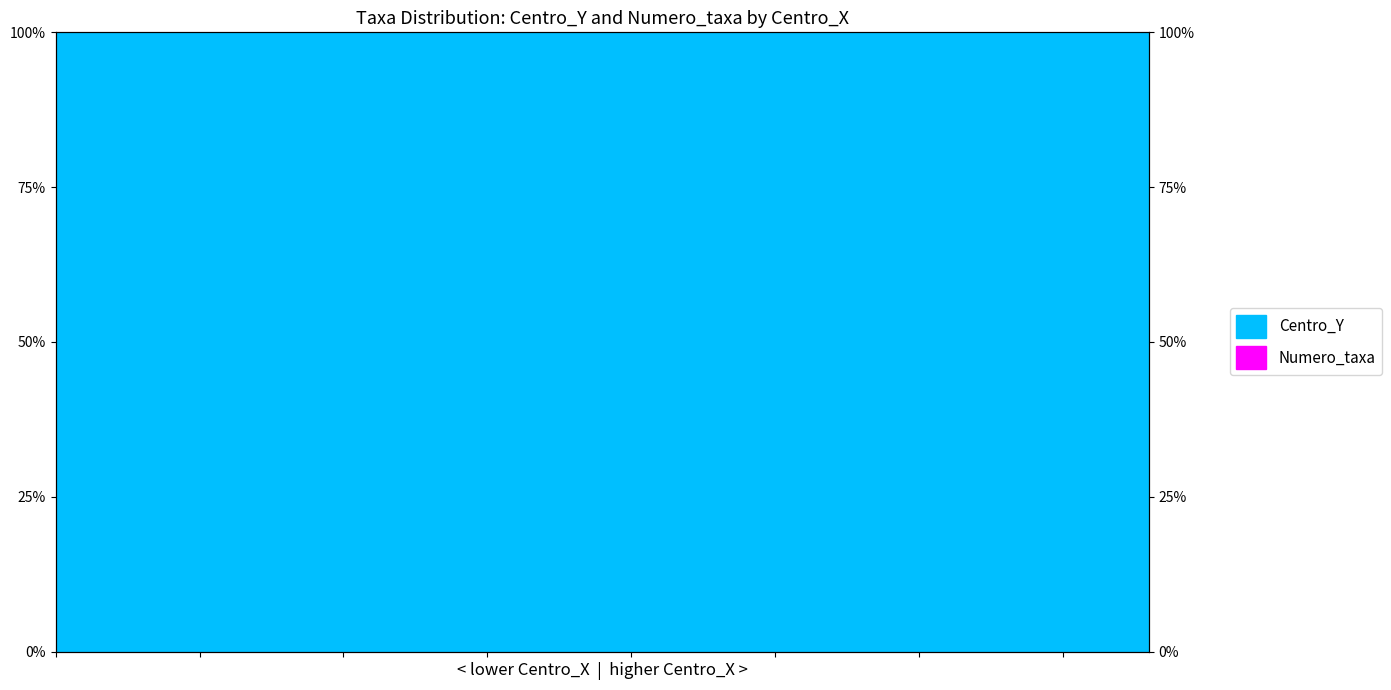

Is it true that the value at 575000 is 0.0?

False